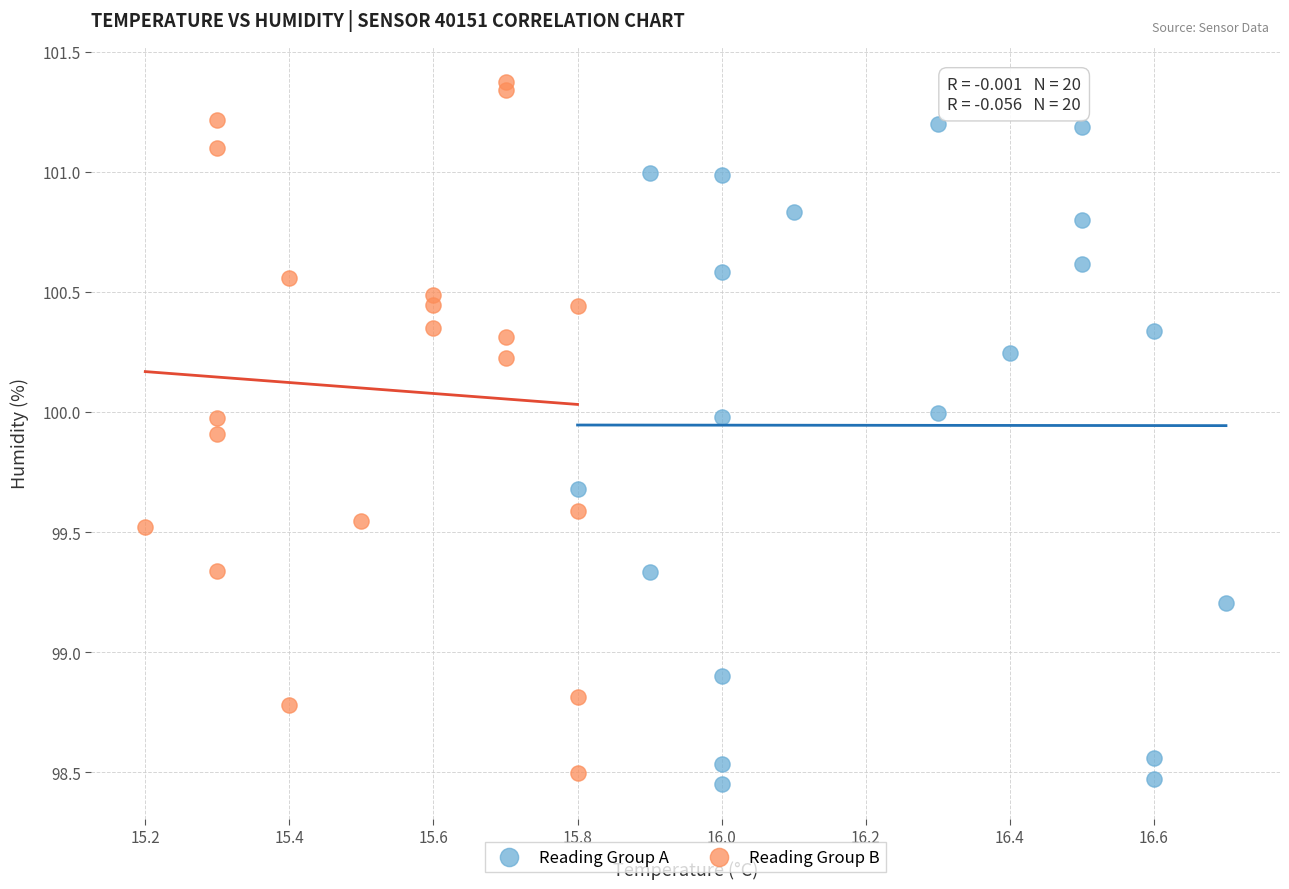

Which series reaches the maximum Y coordinate?

Reading Group B